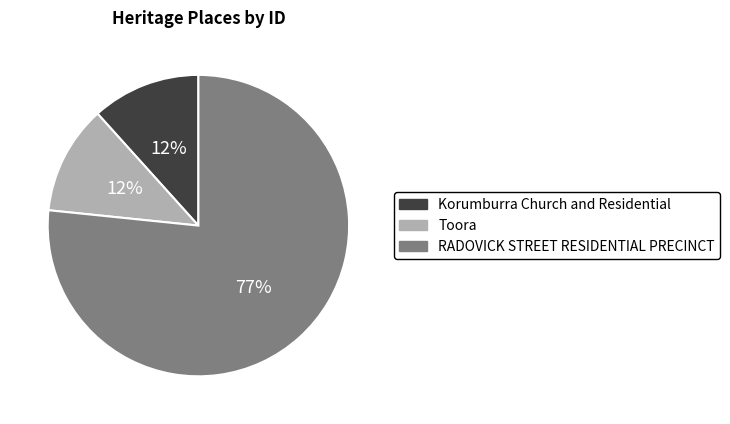

Count the number of slices in the pie.

3